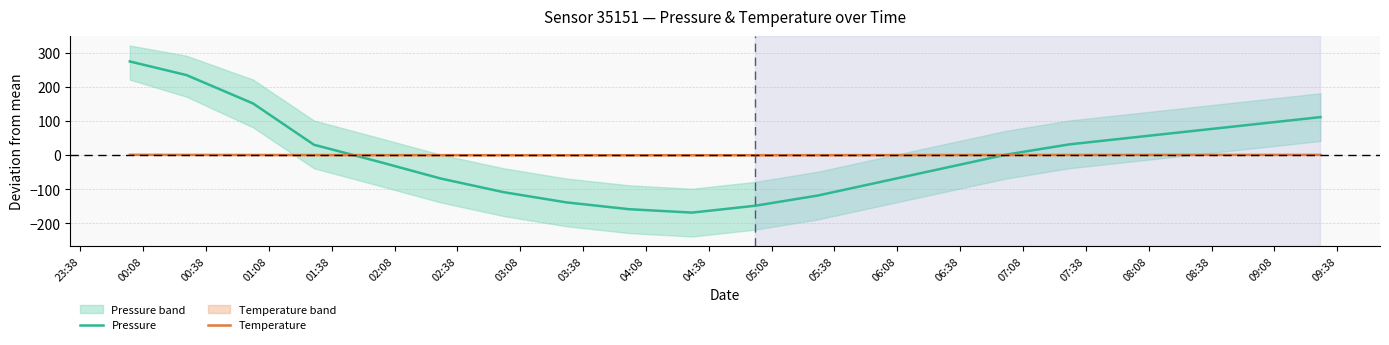

How many data points in Pressure are above 1?

10